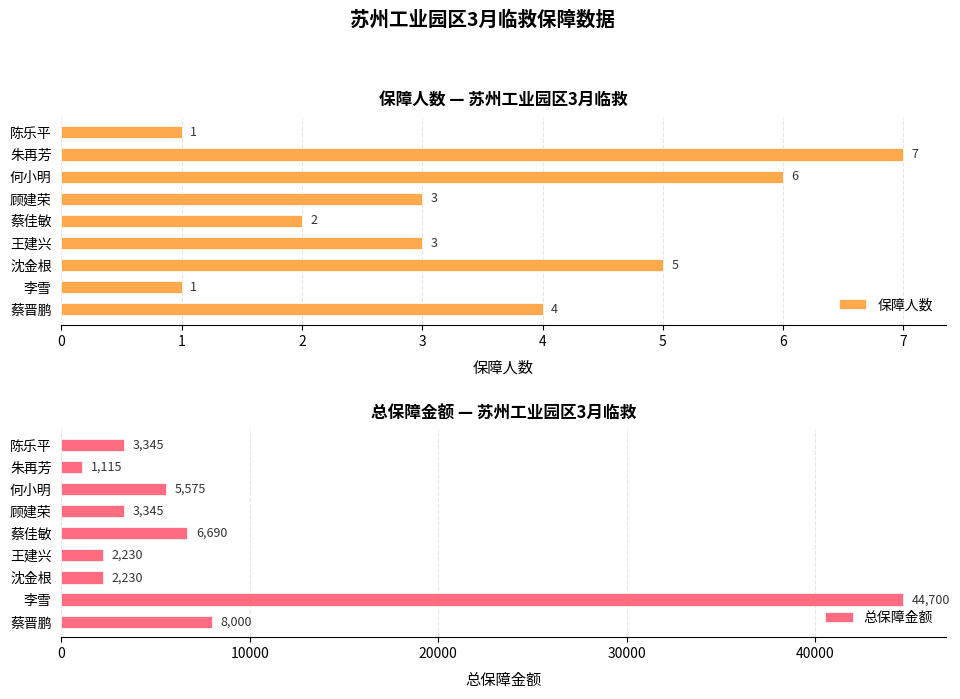

Is it true that 总保障金额 equals 3901 at 王建兴?

False